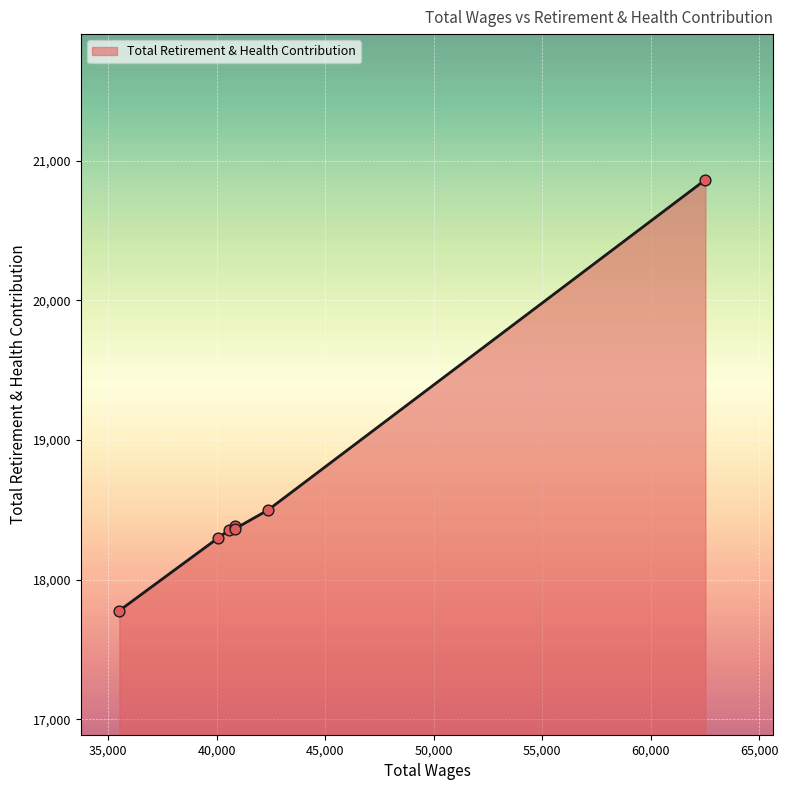

What is the greatest value displayed?

20864